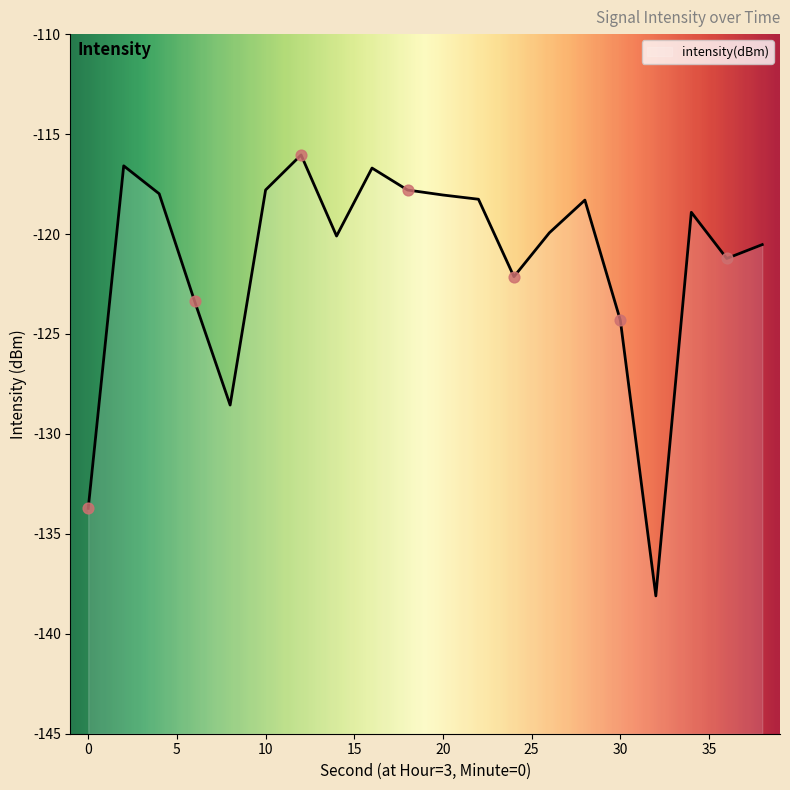

What is the change in value from 0 to 38?

+13.2